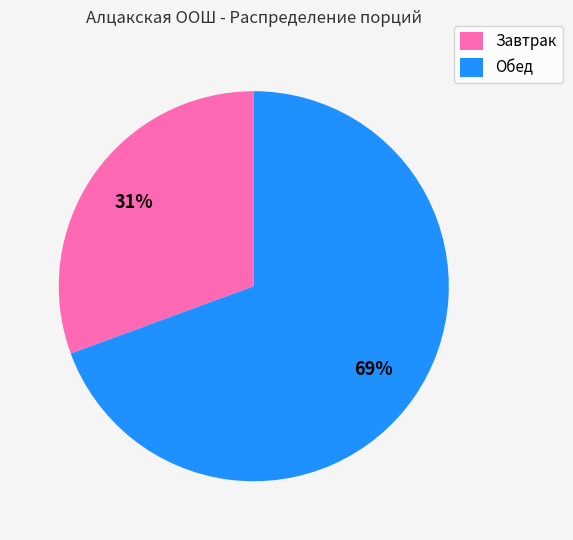

Which slice is the smallest?

Завтрак